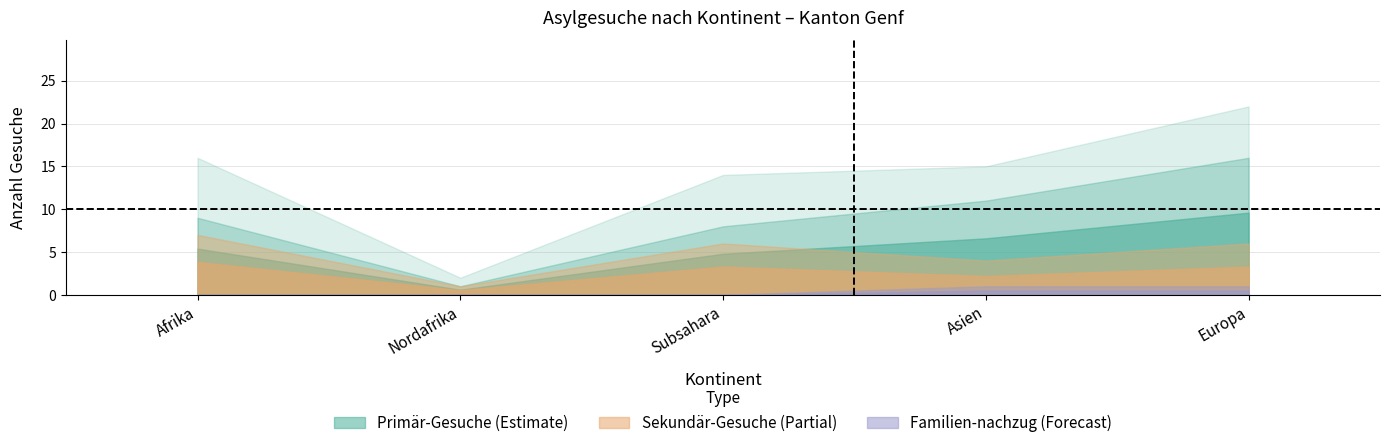

Which has a higher value, Subsahara or Asien?

Asien